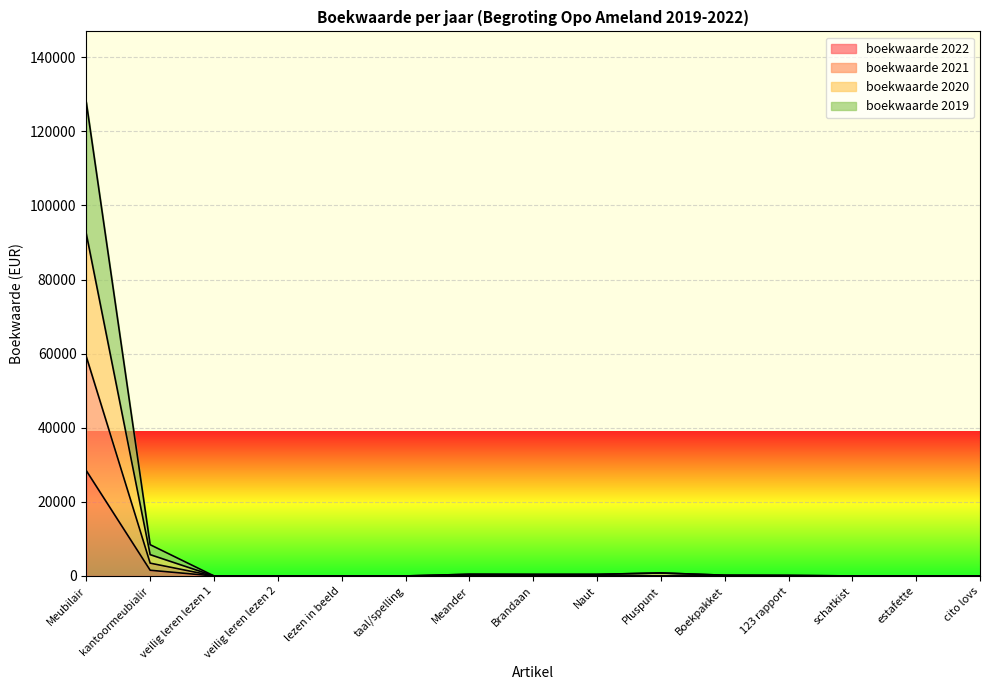

Reading left to right, transcribe all the data shown in this chart.

boekwaarde 2022: 28400.0	1533.1	0.0	0.0	0.0	0.0	0.0	0.0	0.0	0.0	0.0	0.0	0.0	0.0	0.0
boekwaarde 2021: 59166.7	3449.3	0.0	0.0	0.0	0.0	0.0	0.0	0.0	0.0	0.0	0.0	0.0	0.0	0.0
boekwaarde 2020: 92300.0	5748.8	0.0	0.0	0.0	0.0	449.1	414.7	422.4	801.3	196.3	143.9	0.0	0.0	0.0
boekwaarde 2019: 127800.0	8431.5	0.0	0.0	0.0	0.0	449.1	414.7	422.4	801.3	196.3	143.9	0.0	0.0	0.0